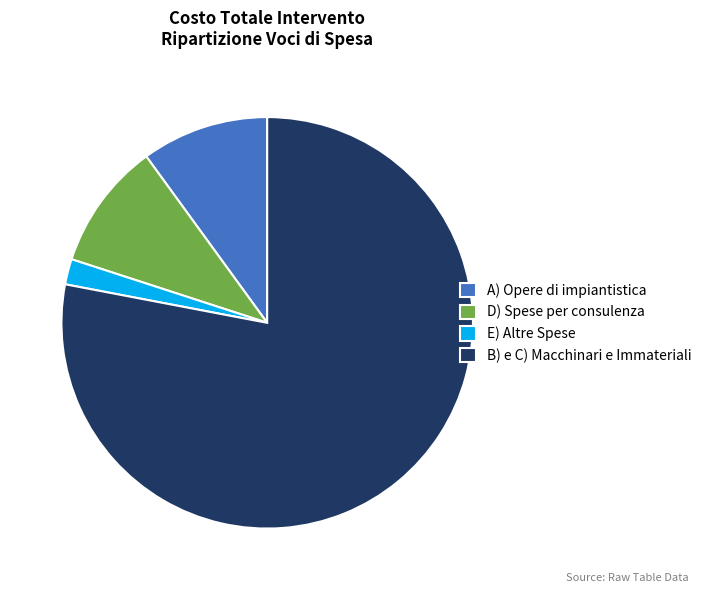

Is it true that B) e C) Macchinari e Immateriali is 78% of the pie?

True